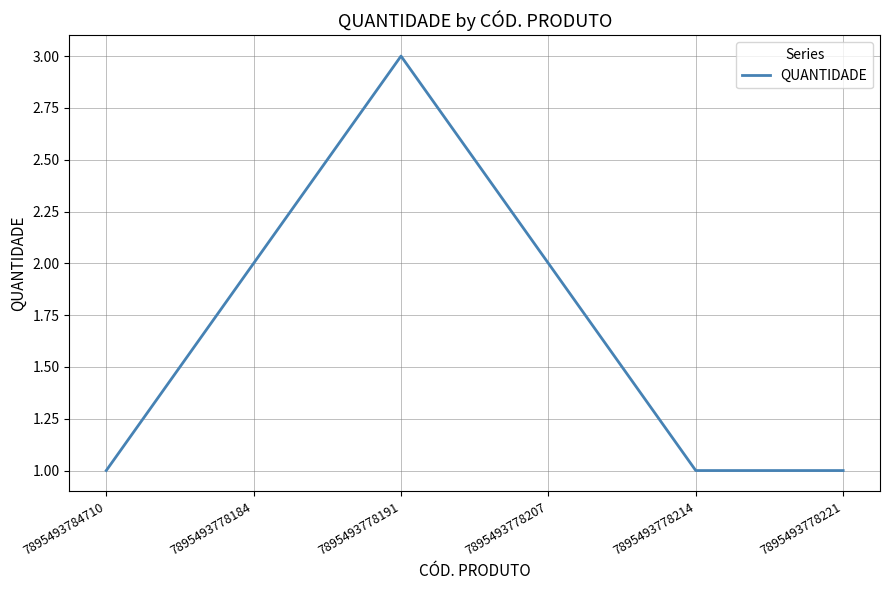

The value at 7895493778184 is 2. True or false?

True